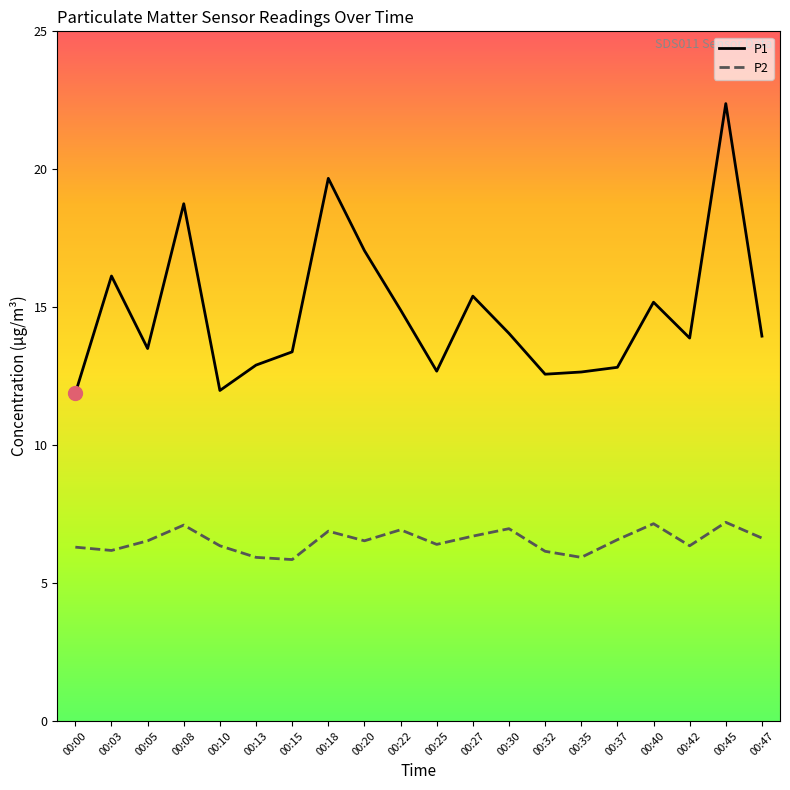

True or false: P1 and P2 cross at least once.

False